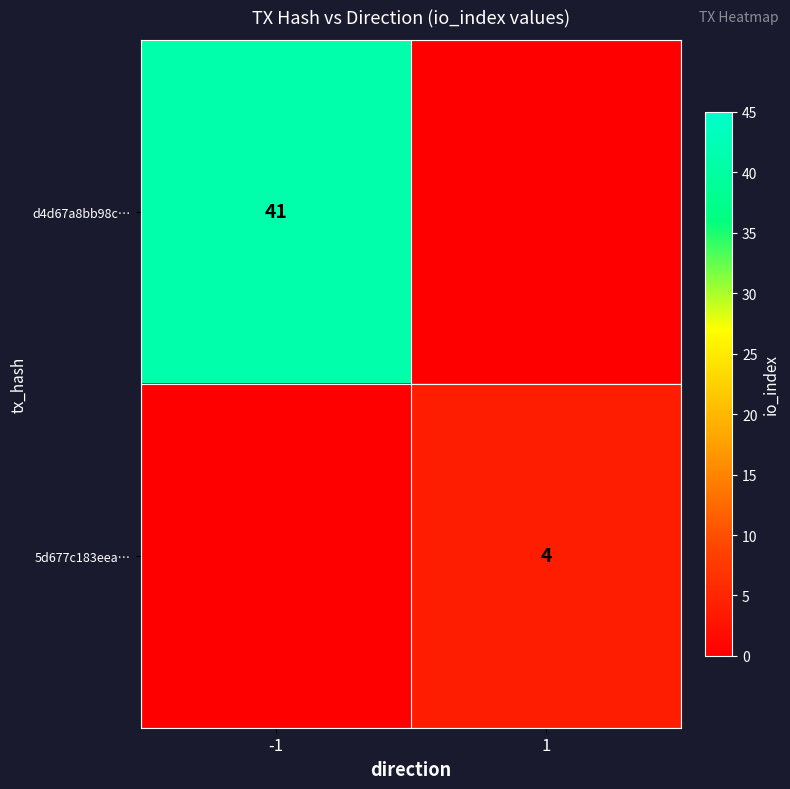

What is the total value across all series at 1?

4